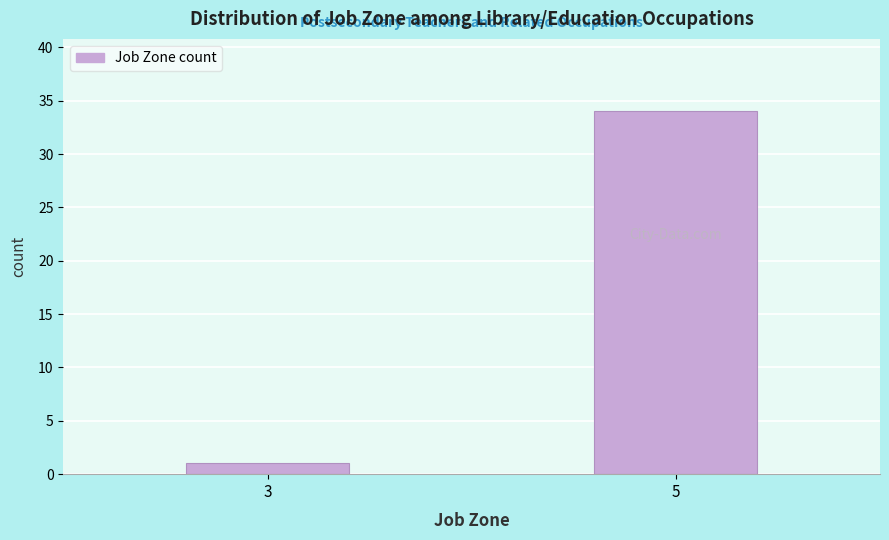

Reading left to right, extract all data points from this chart.

3=1	5=34